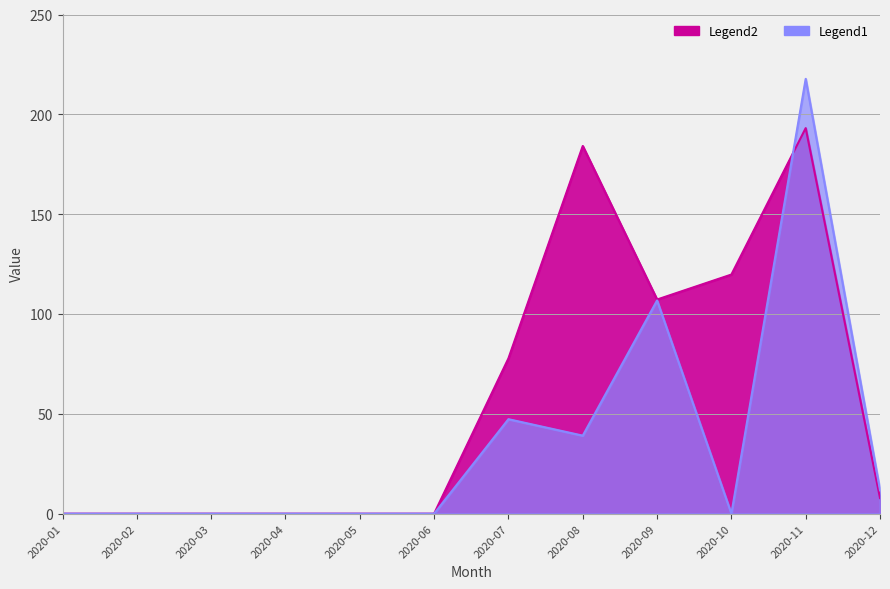

Where is the first local minimum for W201?

2020-08